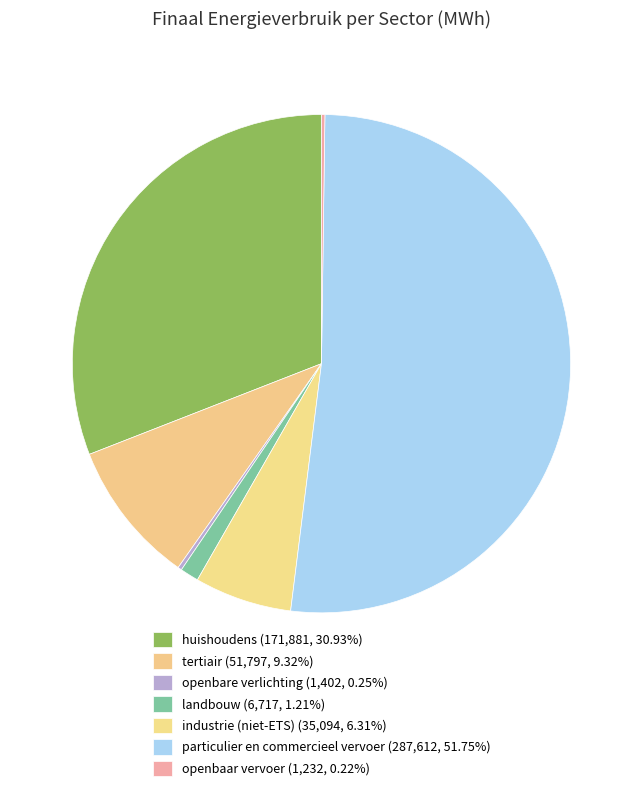

To the nearest percent, what is the difference between the openbaar vervoer and landbouw slice percentages?

1%